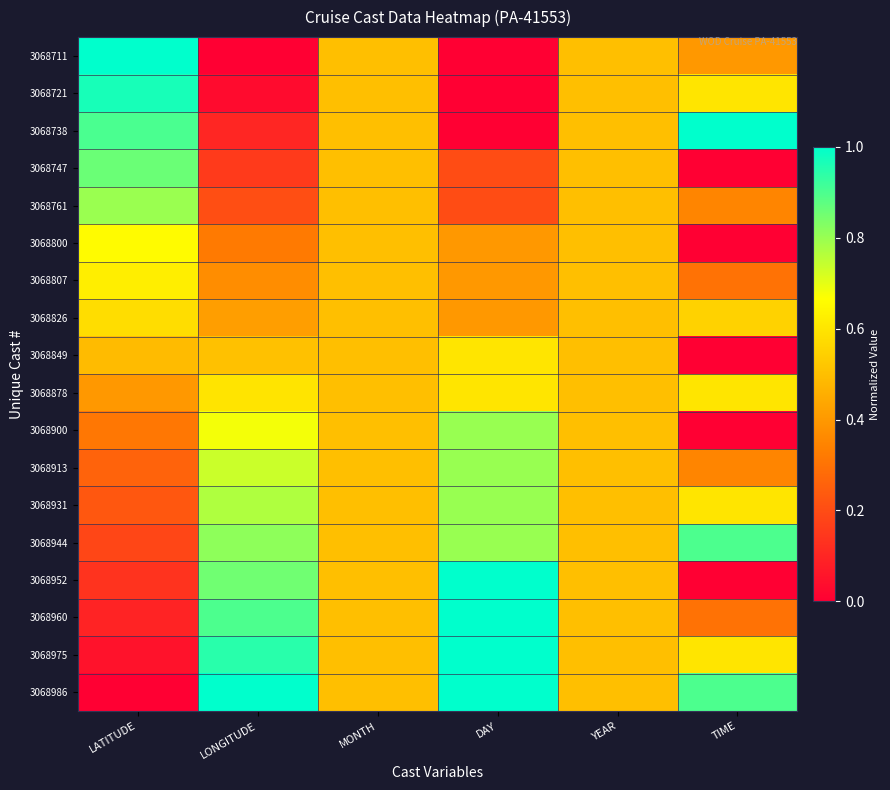

List the series in order of their peak value, highest first.

3068711, 3068738, 3068952, 3068960, 3068975, 3068986, 3068721, 3068944, 3068747, 3068900, 3068913, 3068931, 3068761, 3068800, 3068807, 3068849, 3068878, 3068826